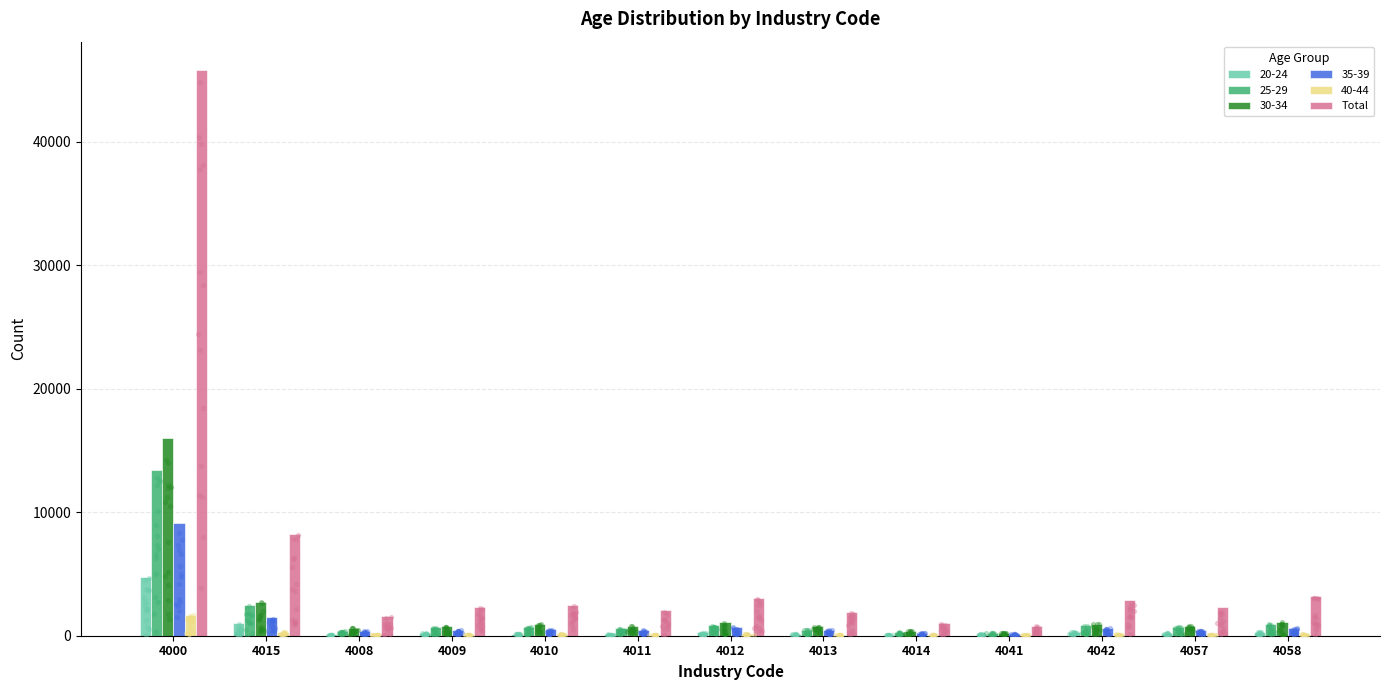

What is the change in value from 4009 to 4014?

-1269